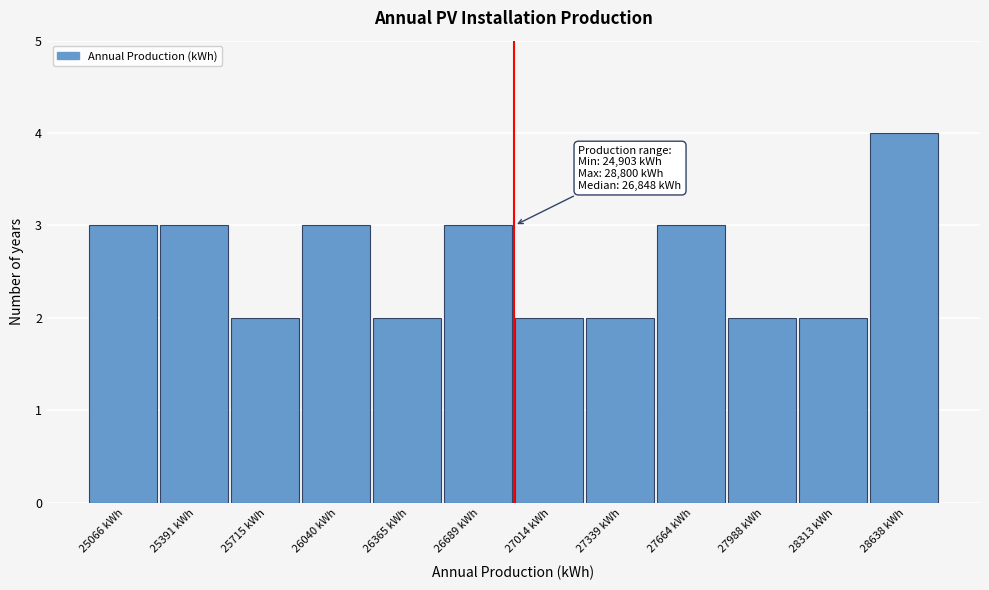

Over which range of the x-axis is the bar tallest?

28500 to 28800